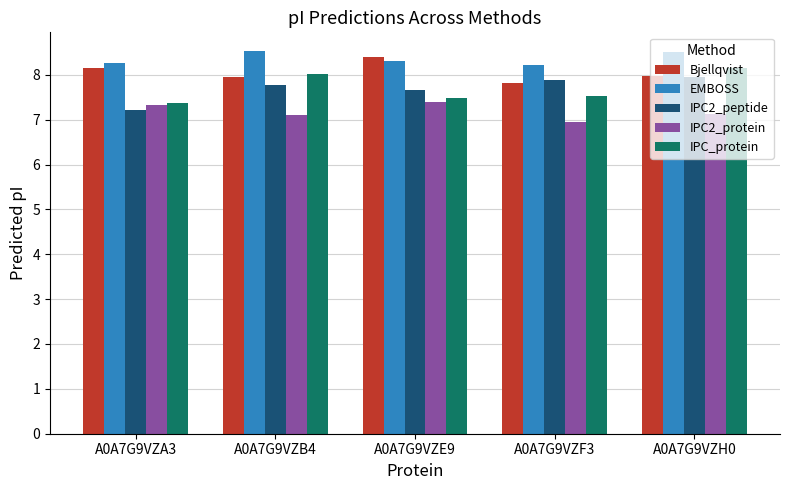

Which series changed the most between A0A7G9VZF3 and A0A7G9VZH0?

IPC_protein